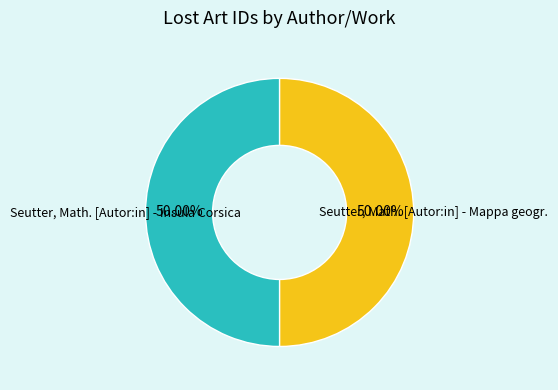

Approximately how many times larger is the value at Seutter, Math. [Autor:in] - Insula Corsica compared to Seutter, Math. [Autor:in] - Mappa geogr.?

1.0